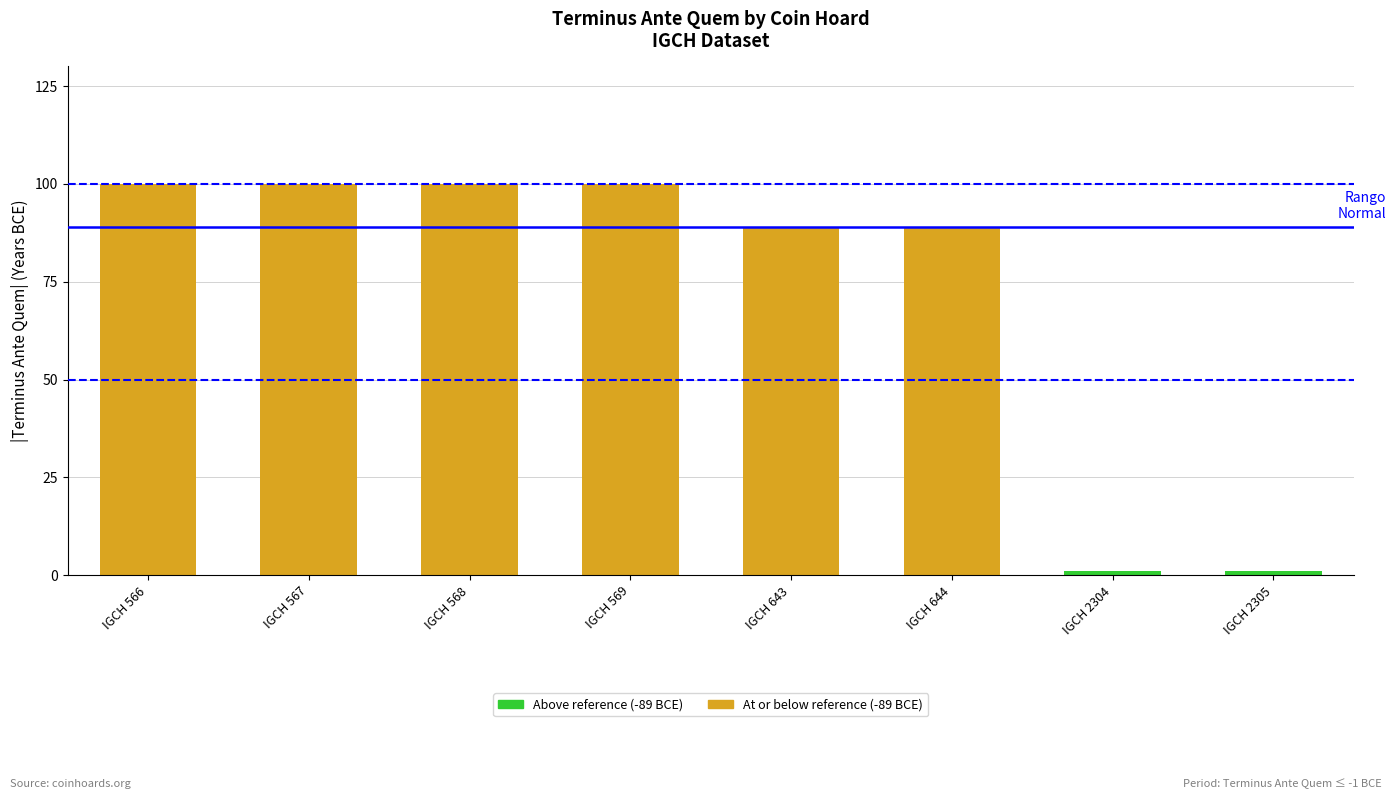

The chart shows a value of 100 at IGCH 568. True or false?

True